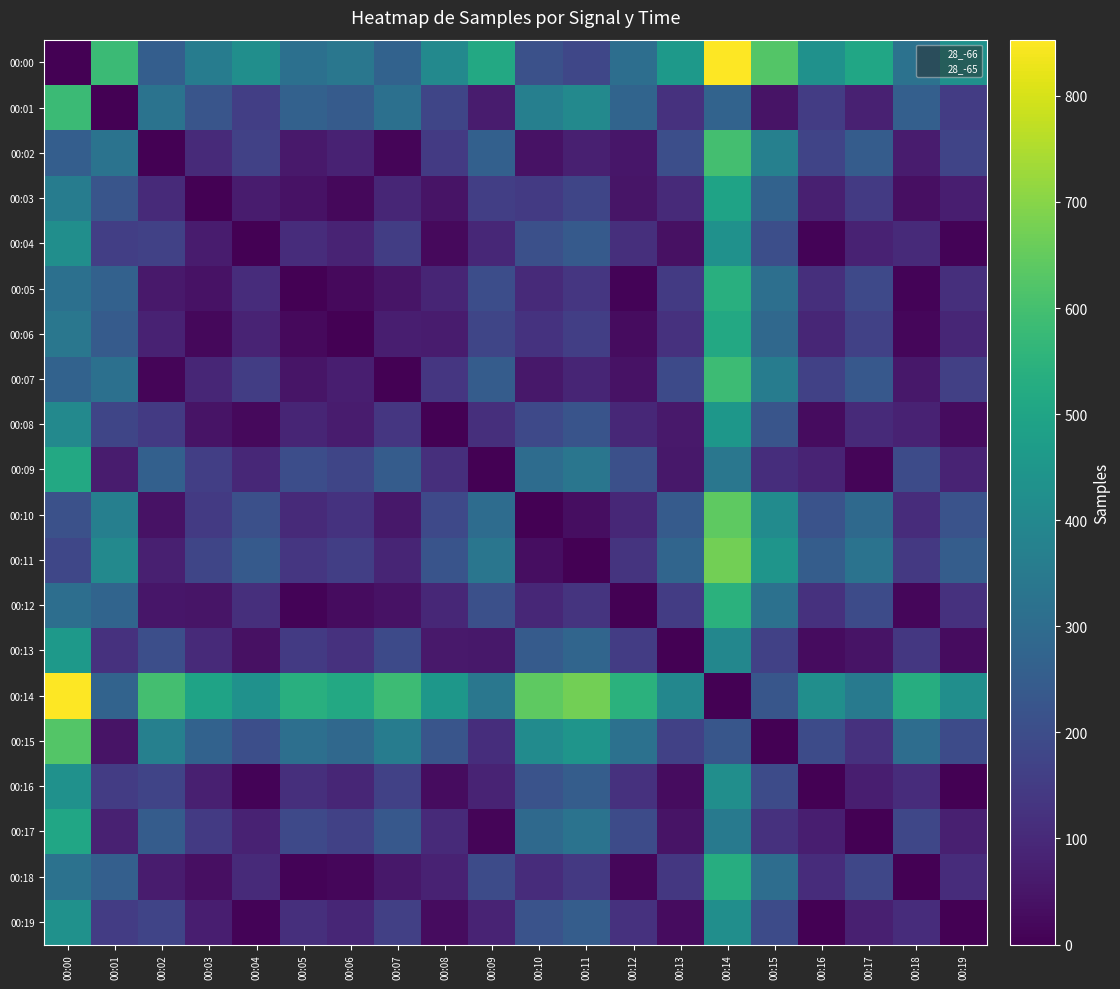

At 00:18, list the series in order from largest to smallest.

00:14, 00:00, 00:15, 00:01, 00:09, 00:17, 00:11, 00:13, 00:10, 00:16, 00:19, 00:04, 00:08, 00:02, 00:07, 00:03, 00:06, 00:12, 00:05, 00:18